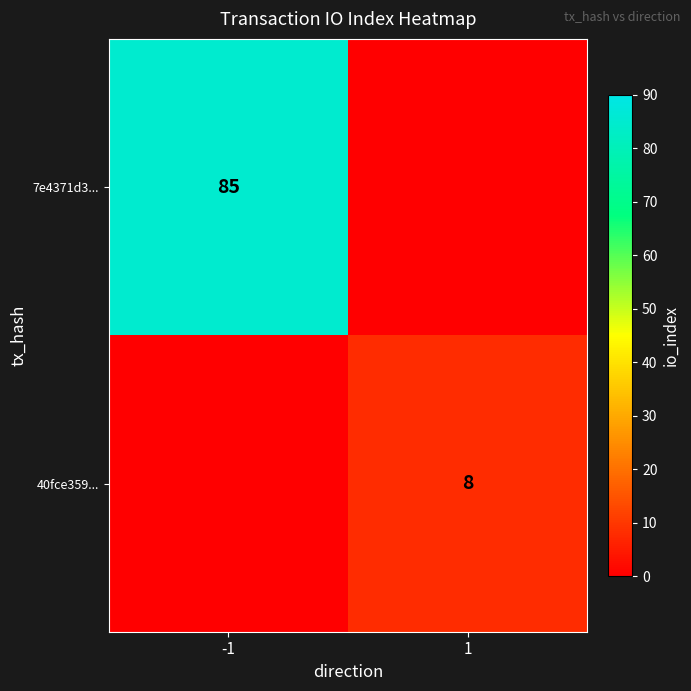

List the labels in order of 7e4371d3... value, smallest first.

1, -1